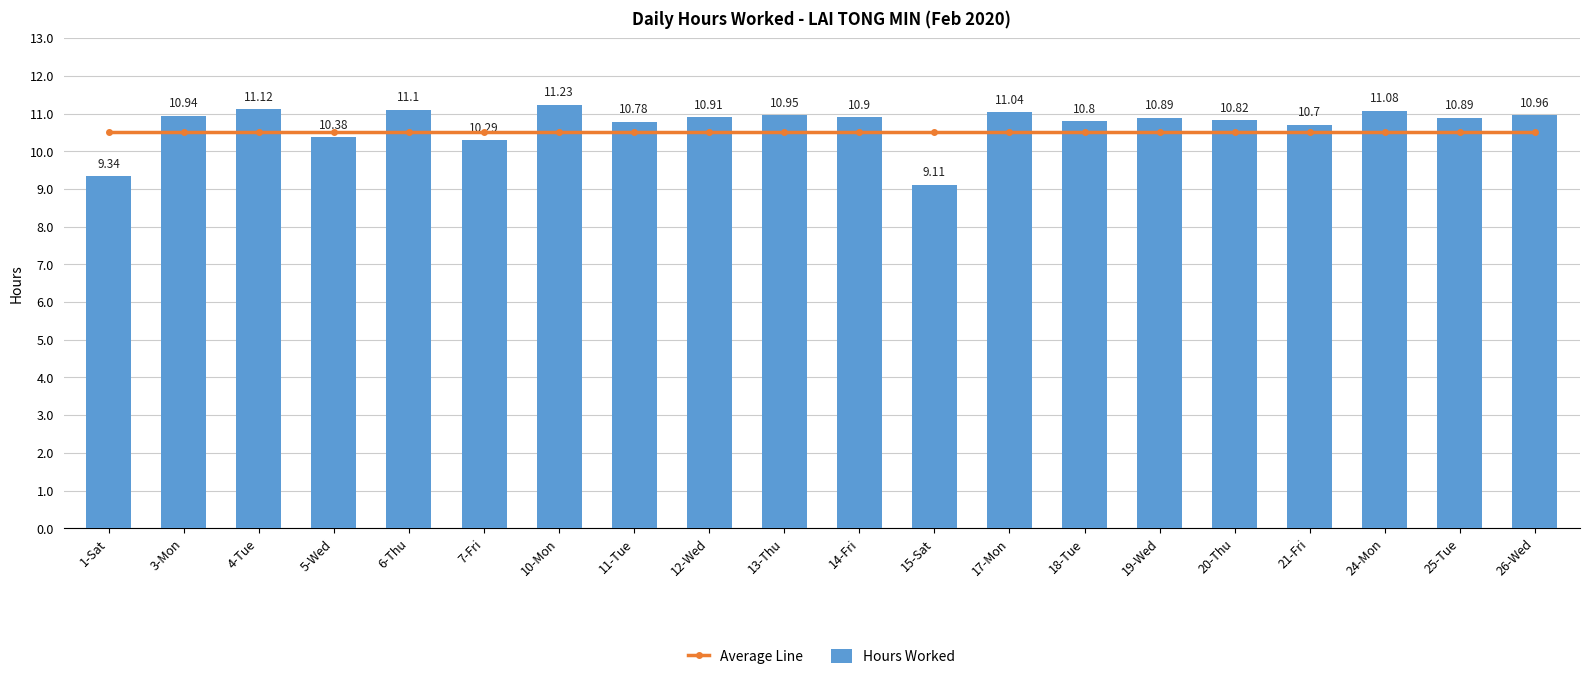

What is the difference between the Hours Worked values at 1-Sat and 26-Wed?

1.6